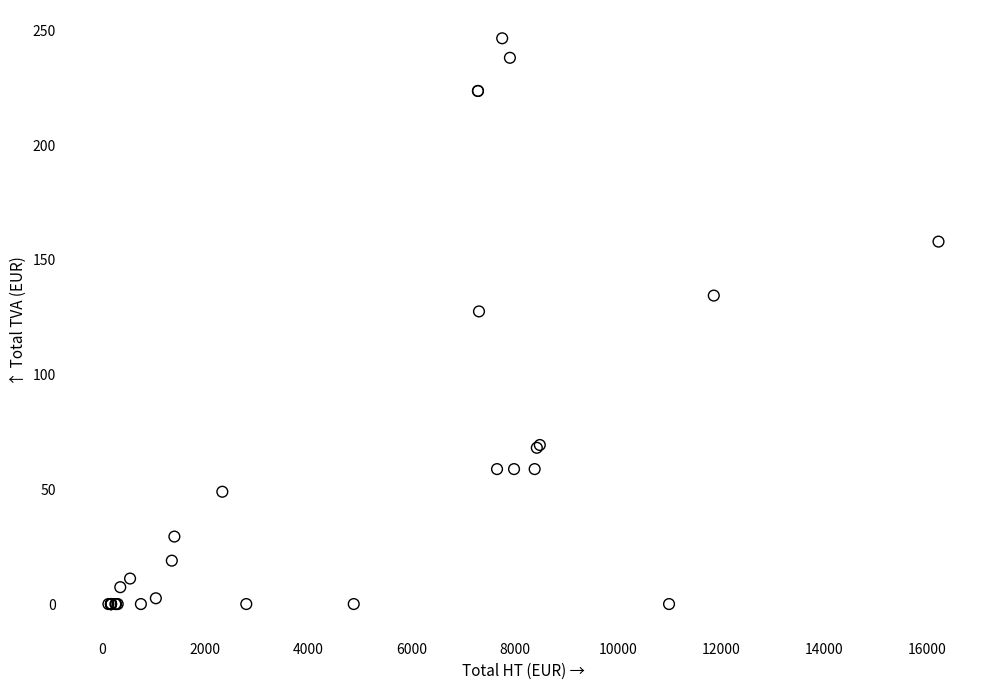

What Y value in the scatter plot is closest to 123?

127.5